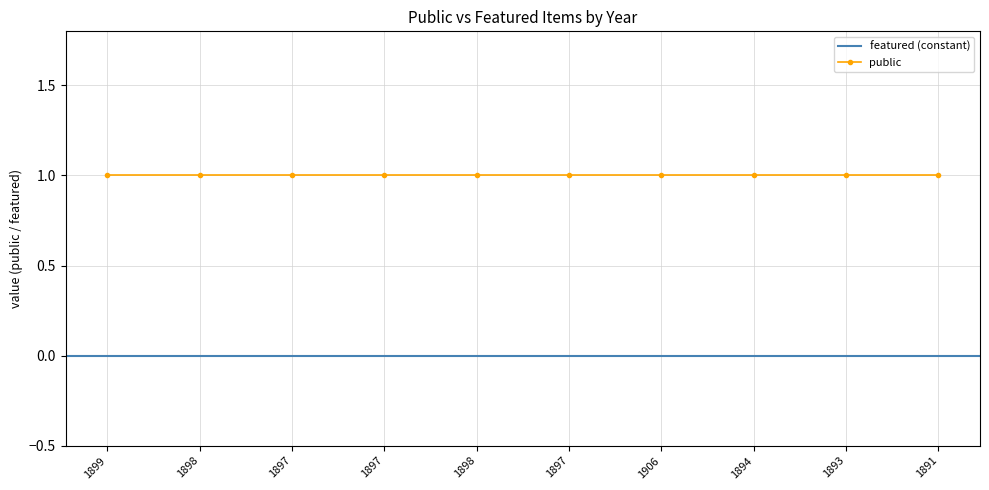

True or false: public and featured intersect in this chart.

False